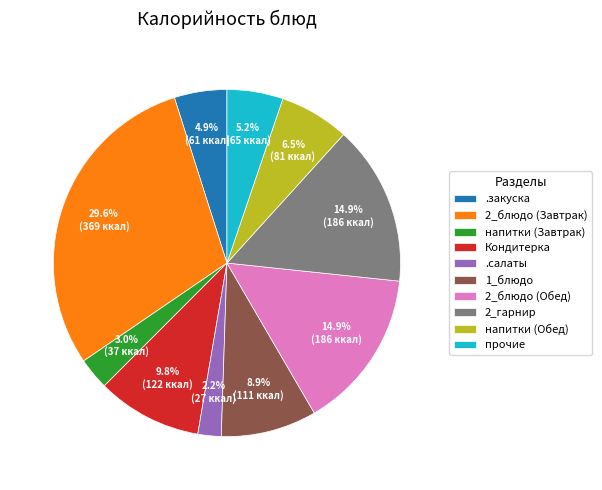

Does any single category account for the majority?

No